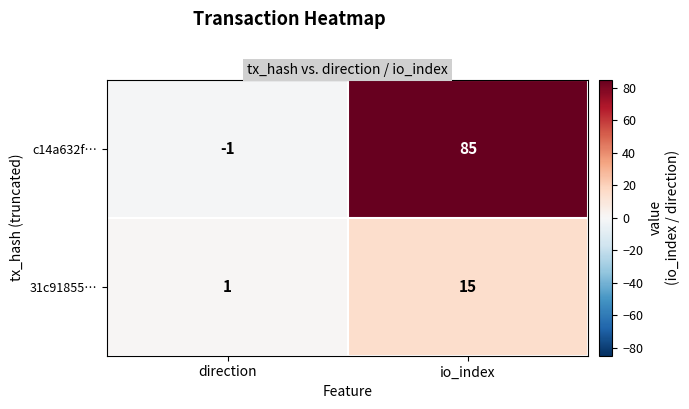

What is the average value of the c14a632f… series?

42